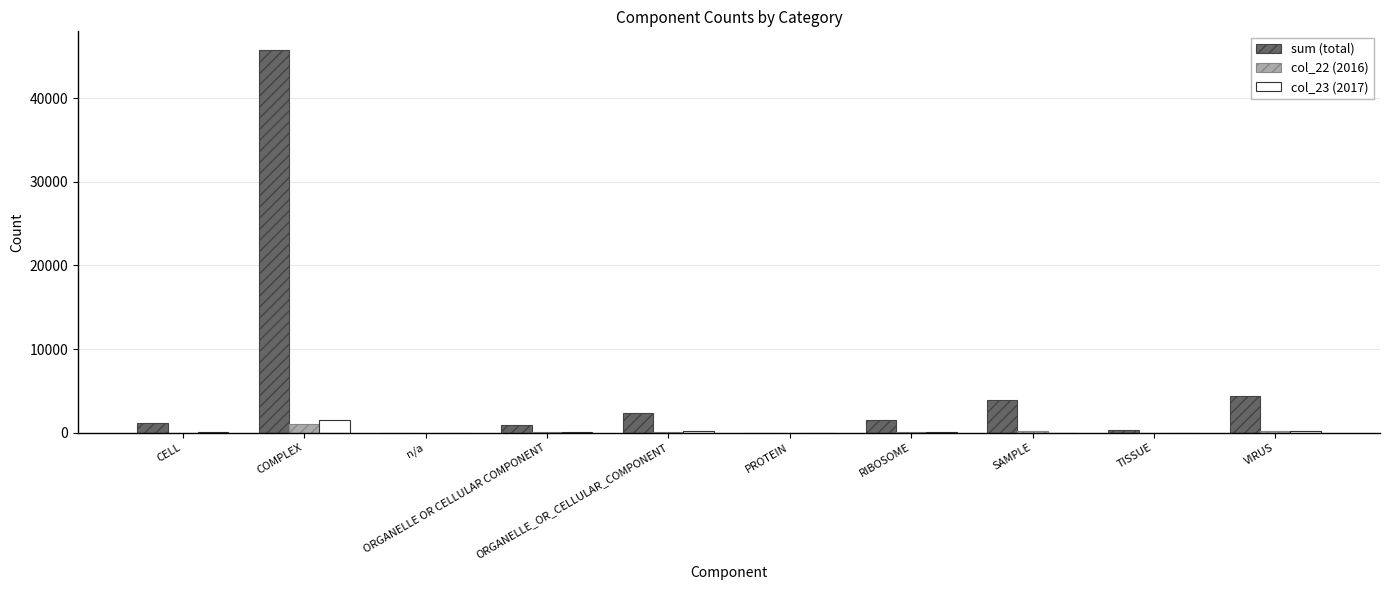

Which series has the largest total across all categories?

sum (total)